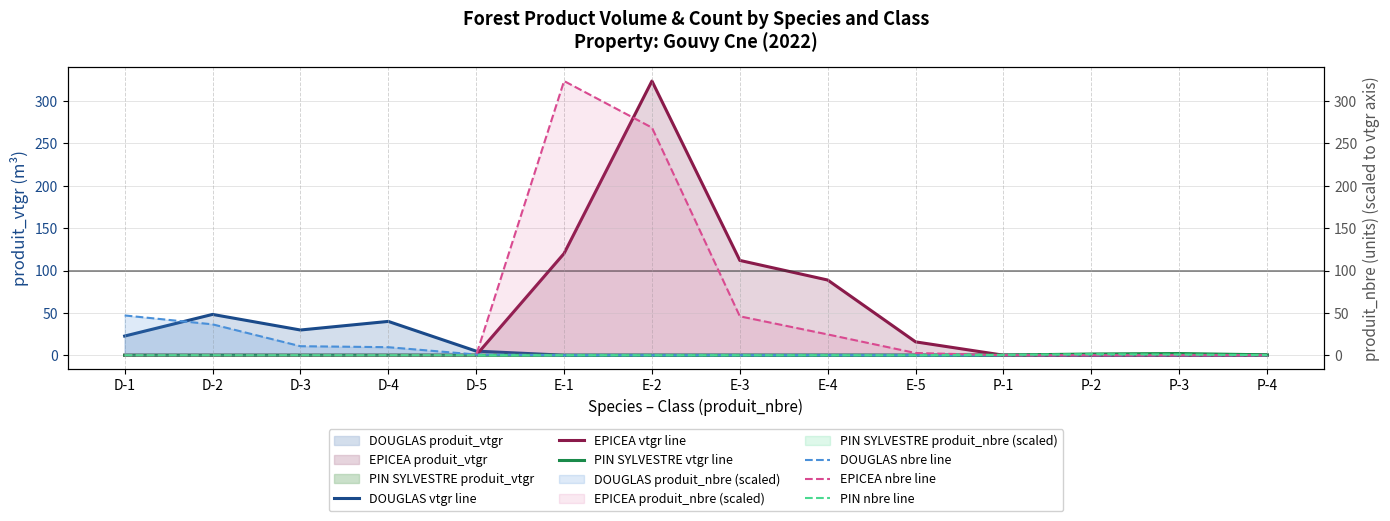

Is the value of PIN SYLVESTRE vtgr line at E-3 greater than the value of DOUGLAS nbre line at D-2?

No